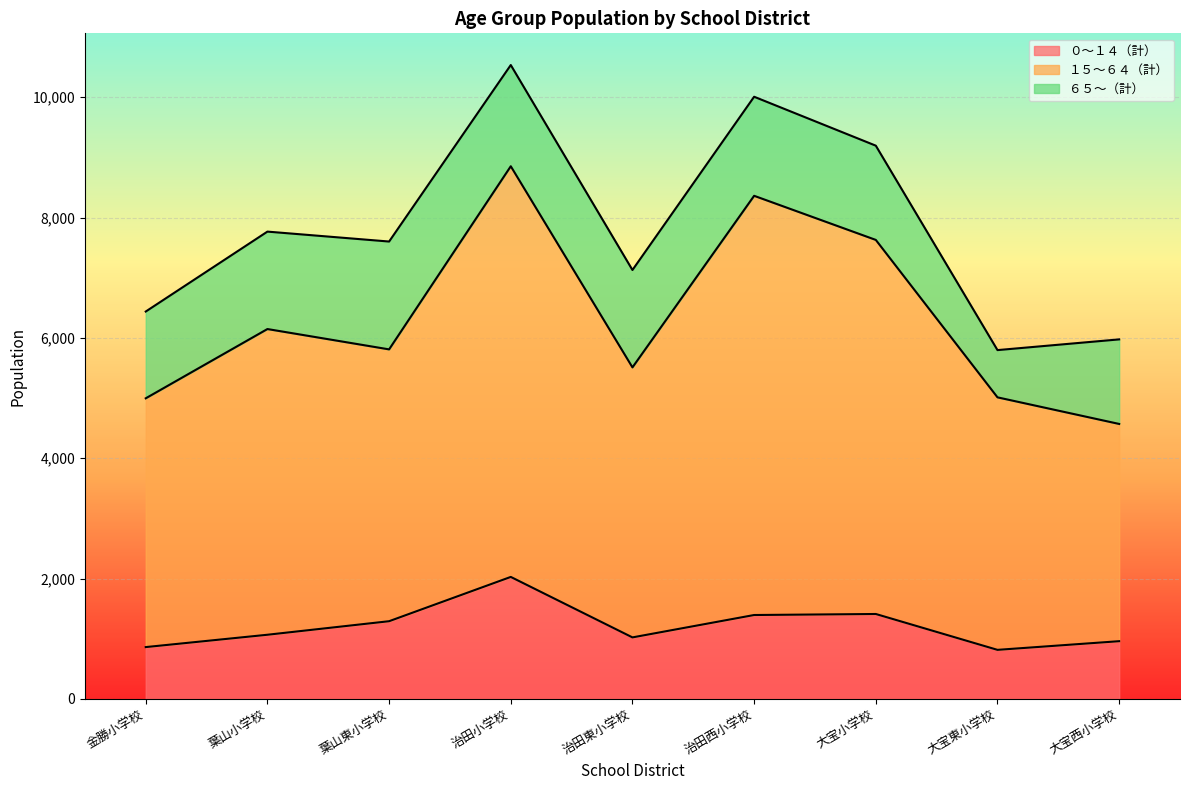

Which category has the highest value across all series?

治田小学校